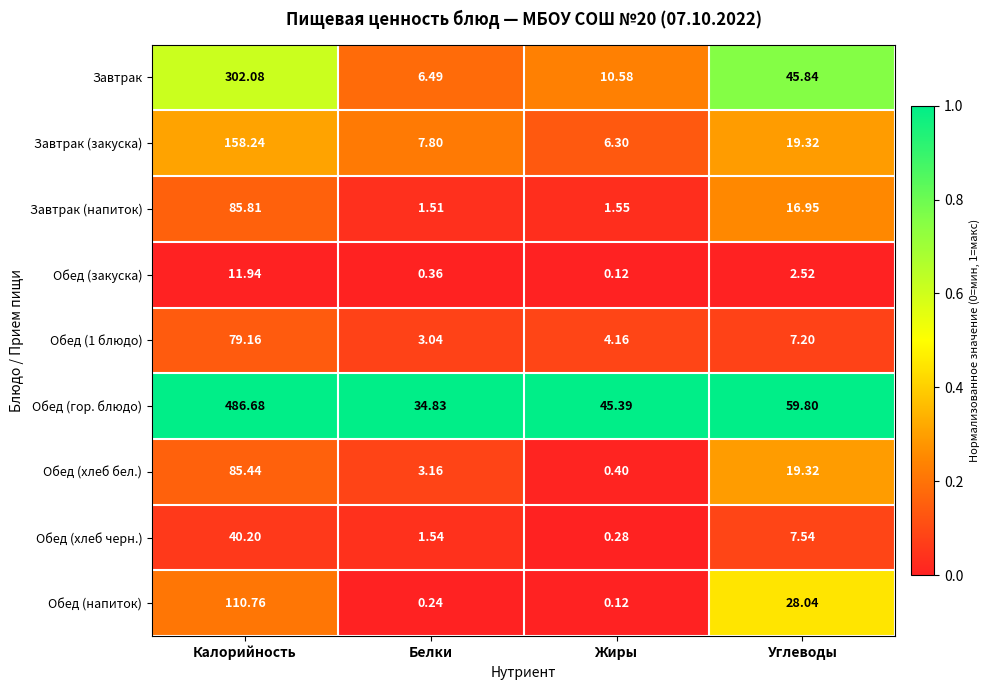

What is the total value across all series at Белки?

59.0